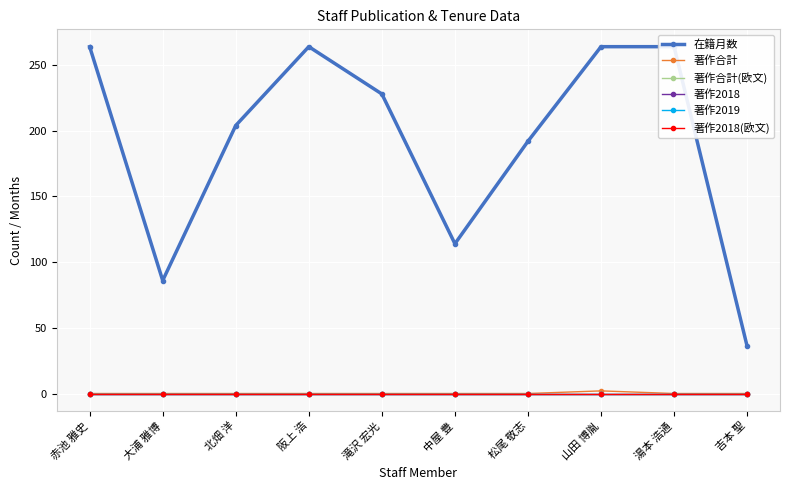

Which series changed the most between 中屋 豊 and 松尾 敬志?

在籍月数